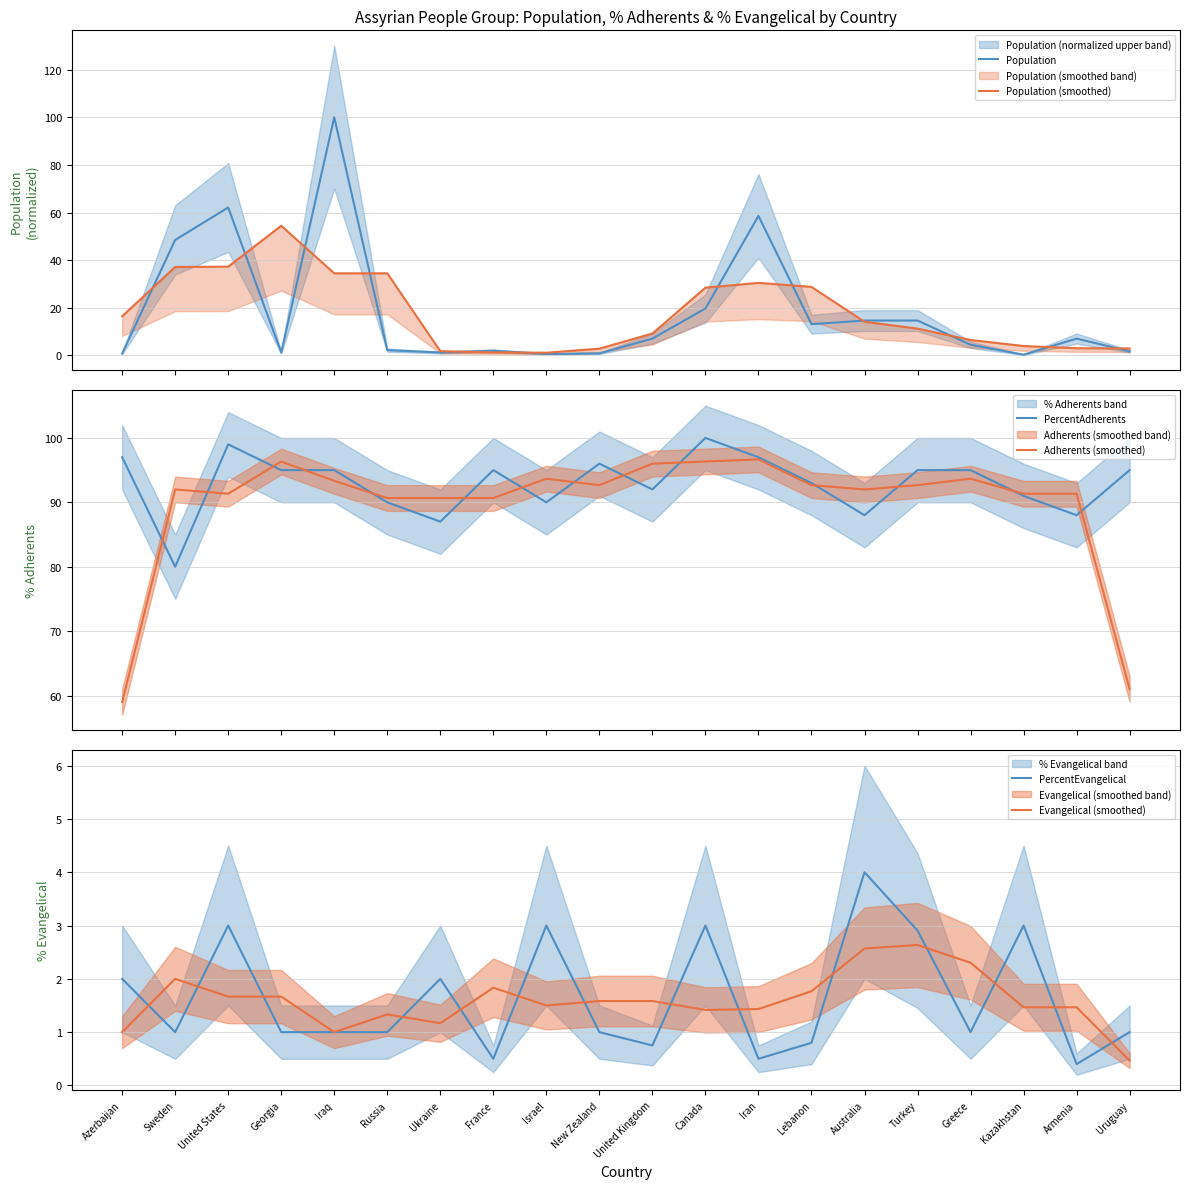

Does the chart have visible grid lines?

Yes